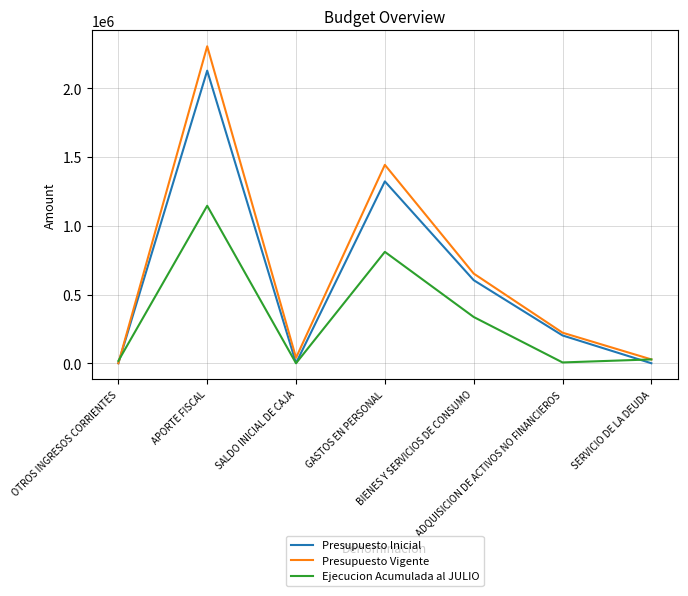

What position from the right is BIENES Y SERVICIOS DE CONSUMO?

3